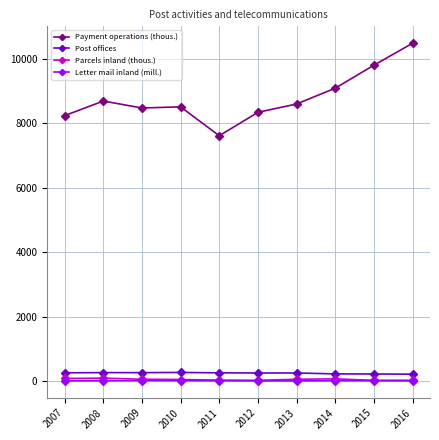

True or false: Letter mail inland (mill.) and Parcels inland (thous.) cross at least once.

False